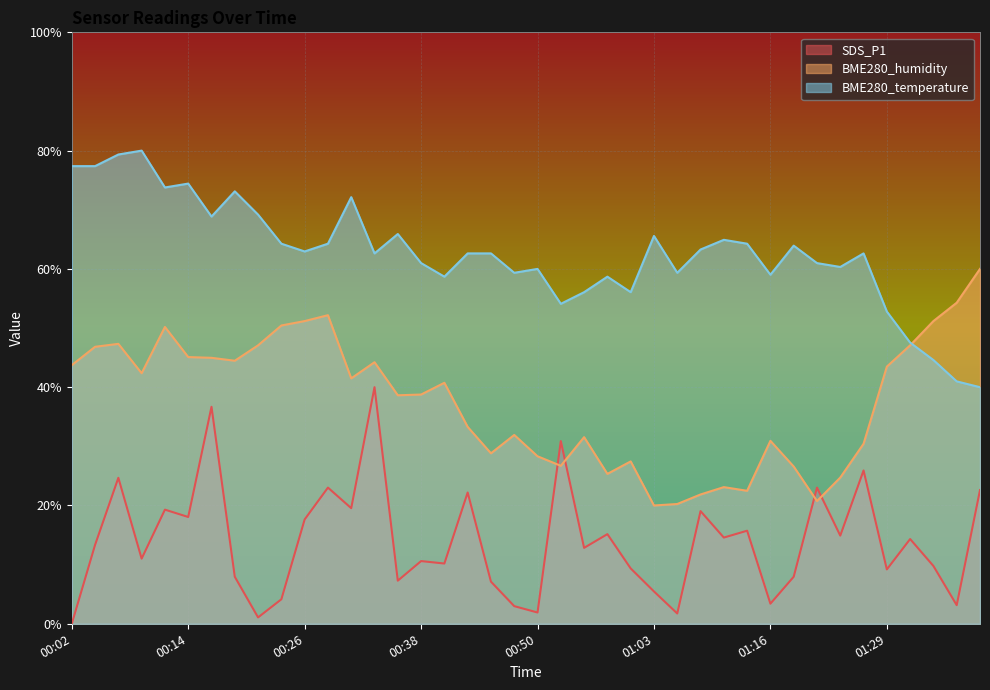

True or false: BME280_humidity and BME280_temperature cross at least once.

True